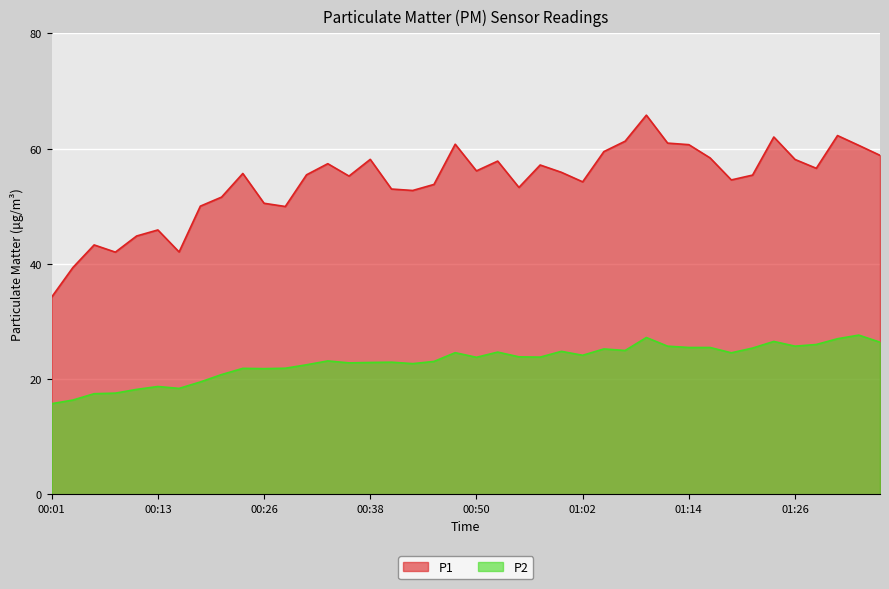

Which series has the largest total across all categories?

P1